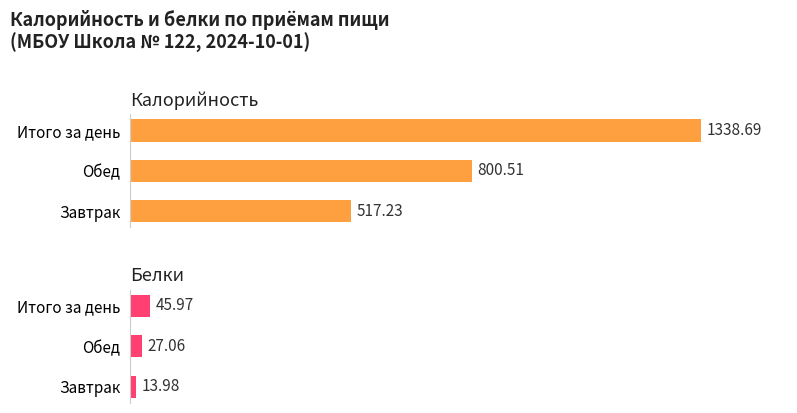

Does the chart contain any negative values?

No